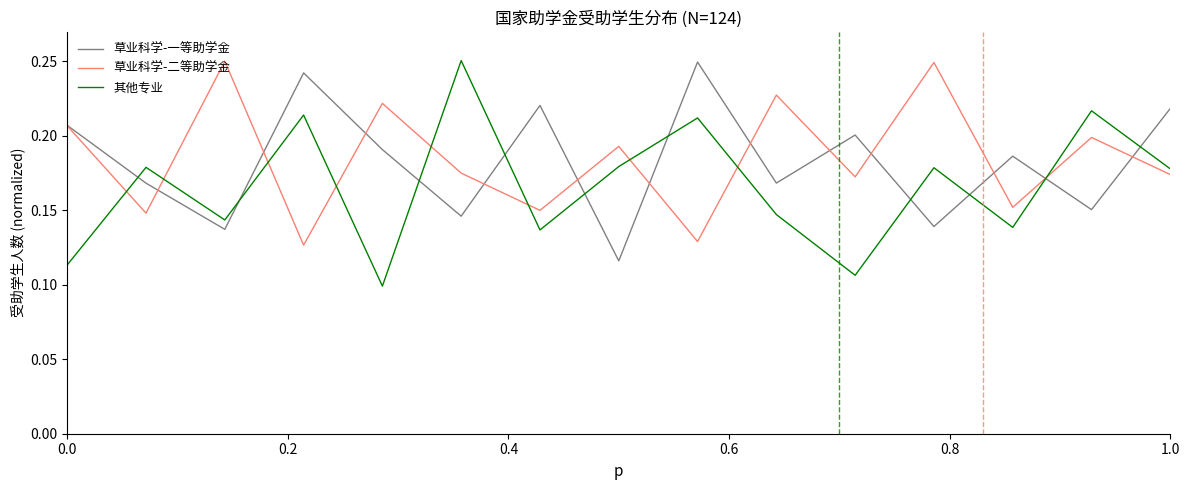

After their last crossing, which series has the higher values: 草业科学-二等助学金 or 草业科学-一等助学金?

草业科学-一等助学金